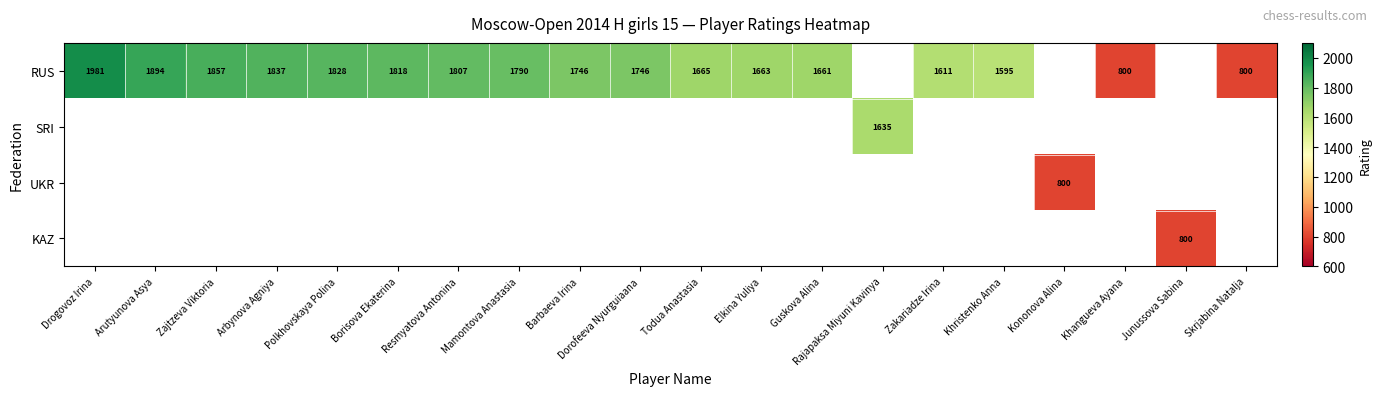

True or false: RUS has a value of 1107 at Khangueva Ayana.

False